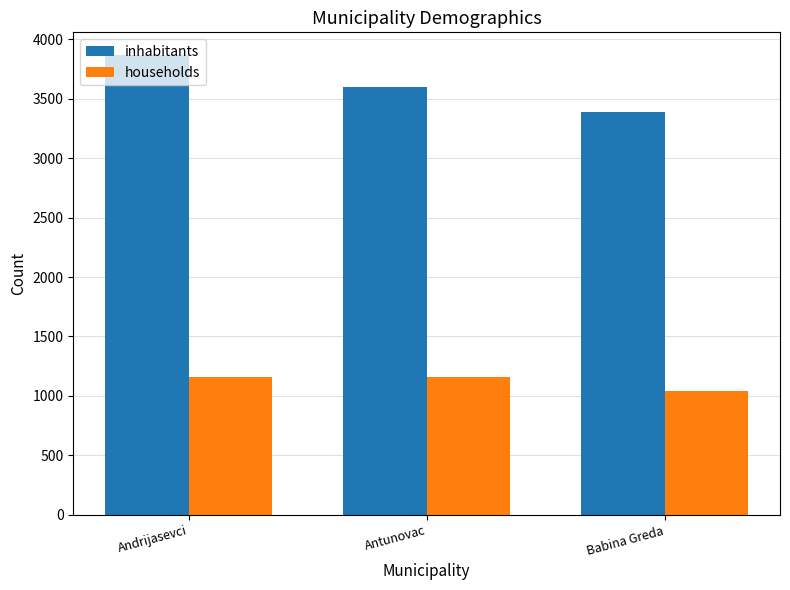

List the labels in order of inhabitants value, smallest first.

Babina Greda, Antunovac, Andrijasevci